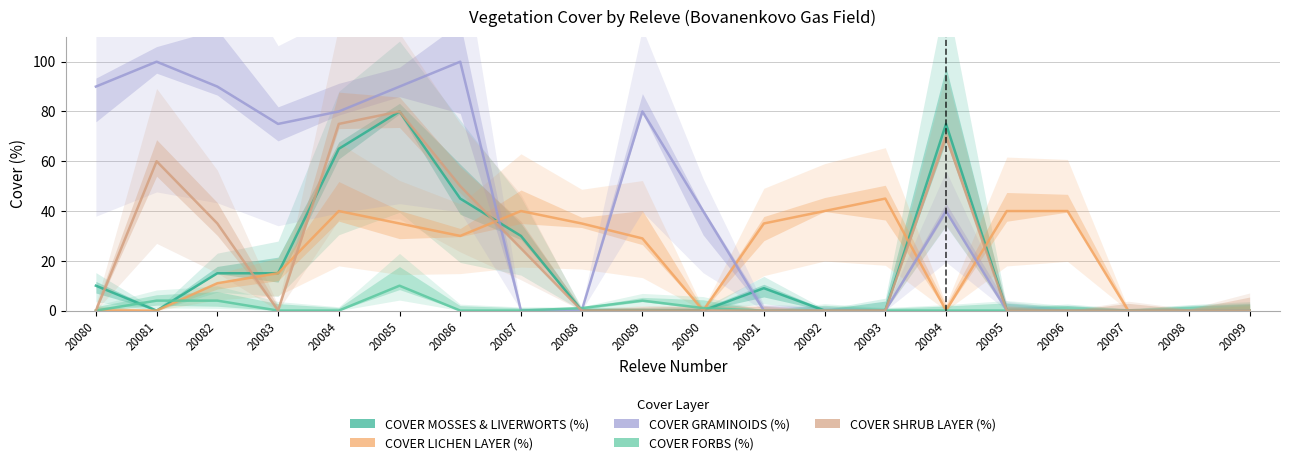

How many lines are shown in the chart?

5